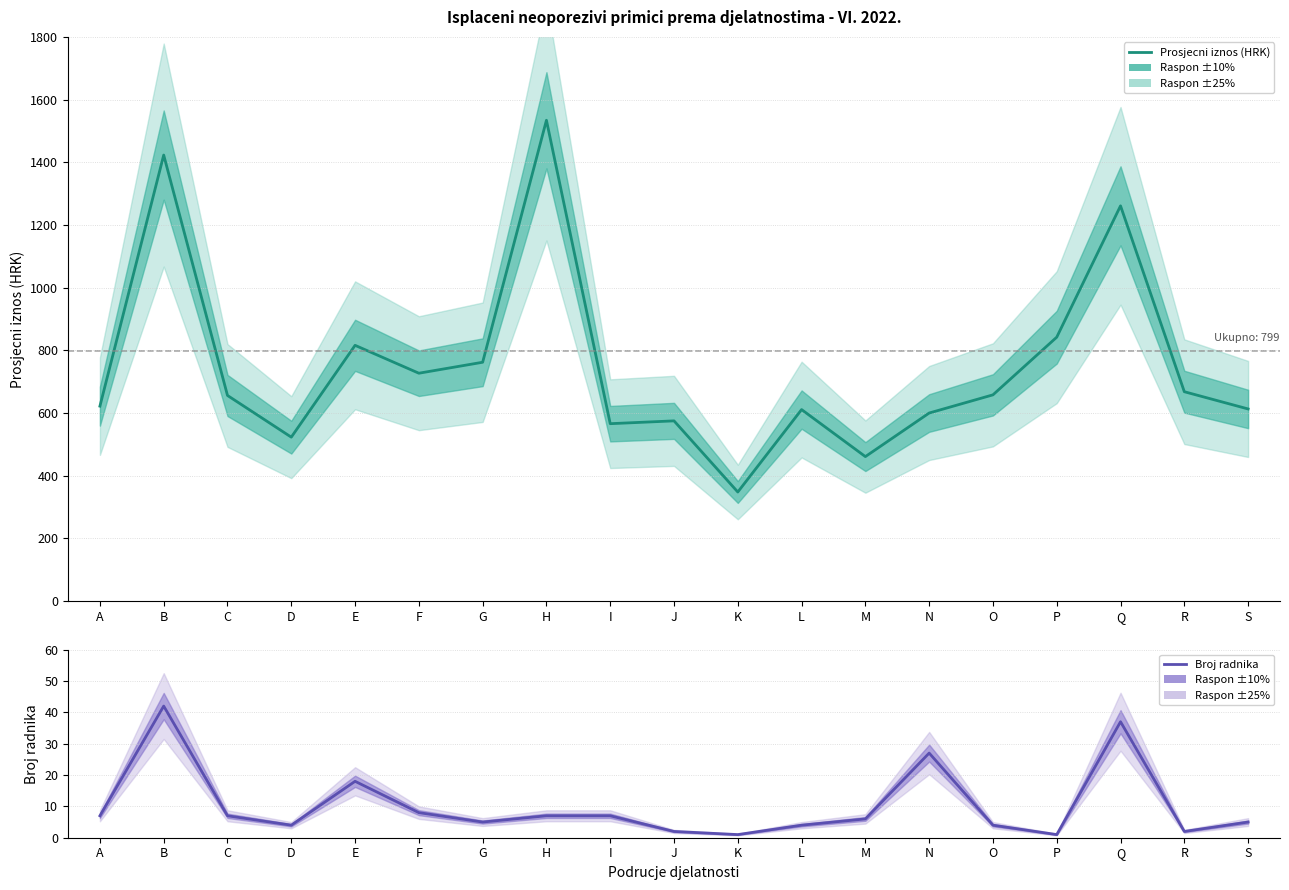

Read the Prosjecni neoporezivi primitak (broj radnika) value at Q.

37